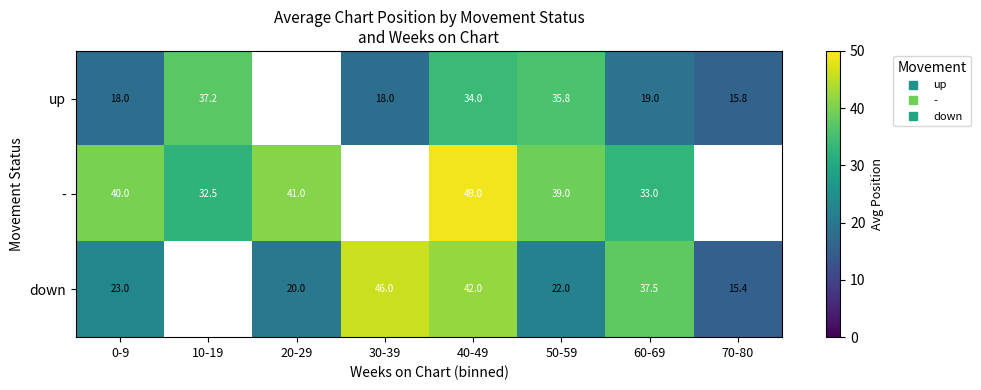

Between 40-49 and 30-39, which is larger?

40-49